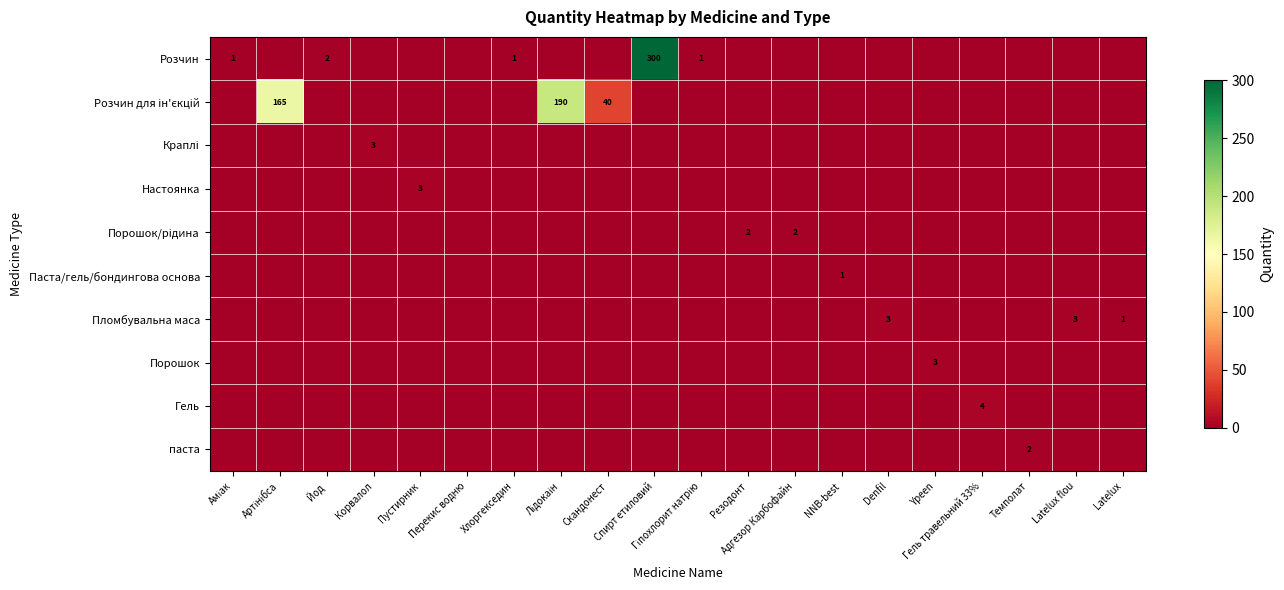

Which category has the lowest value across all series?

Артінібса